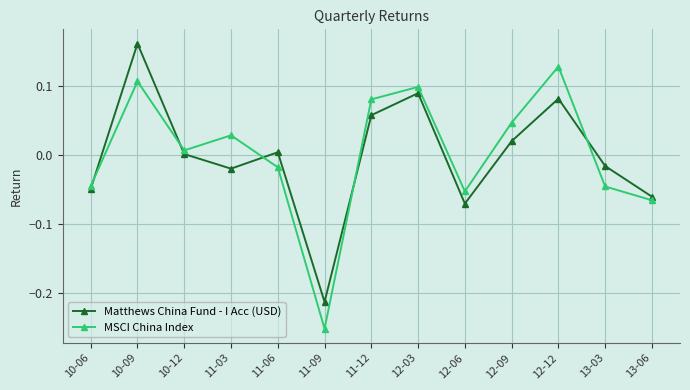

Where is the first local minimum for Matthews China Fund - I Acc (USD)?

11-03